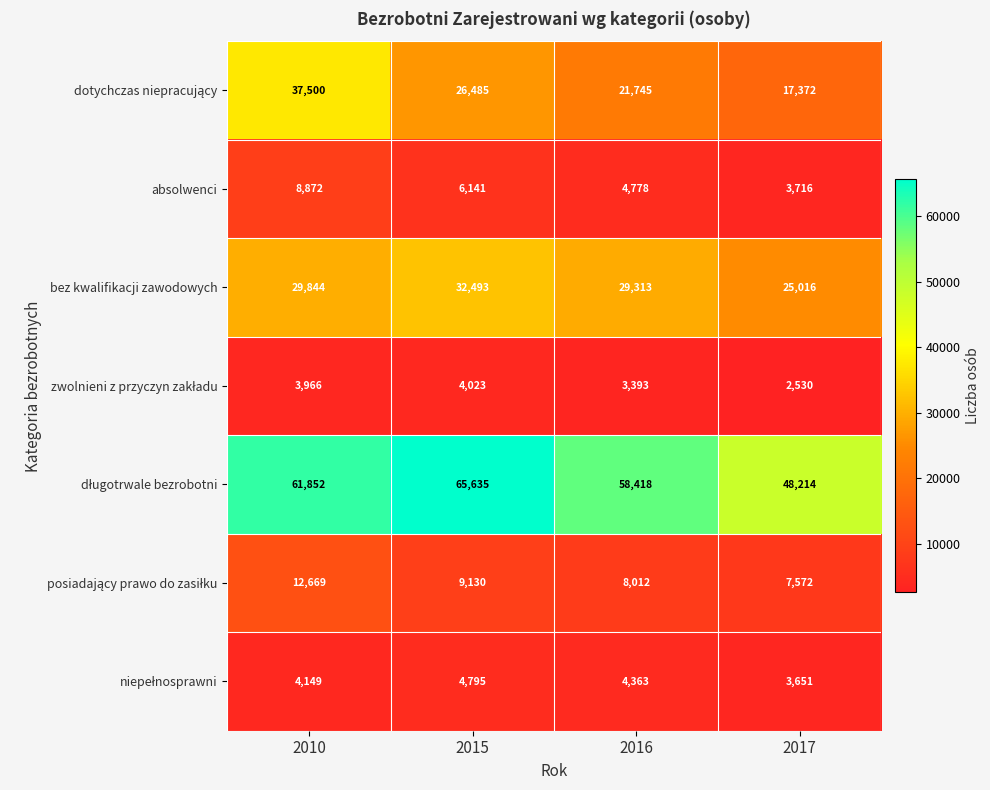

What is the difference between the highest and lowest values at 2017?

45684